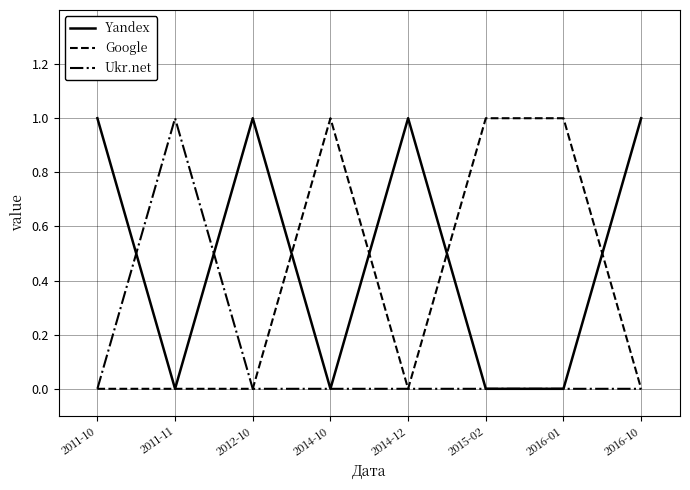

Count the number of categories in the chart.

8